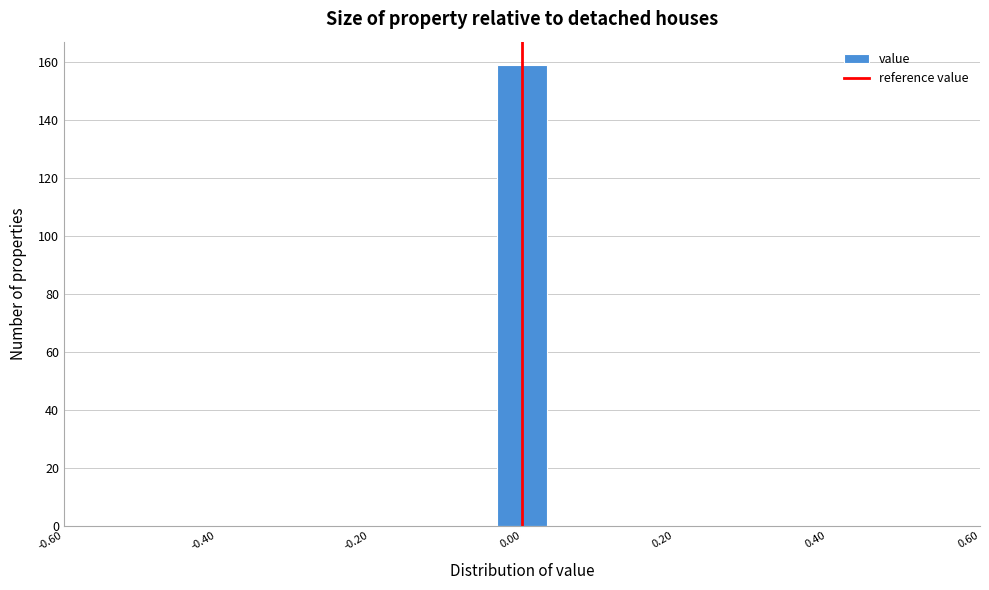

Around what value on the x-axis is the tallest bar? Give the approximate position of its centre, as read against the axis.

0.00